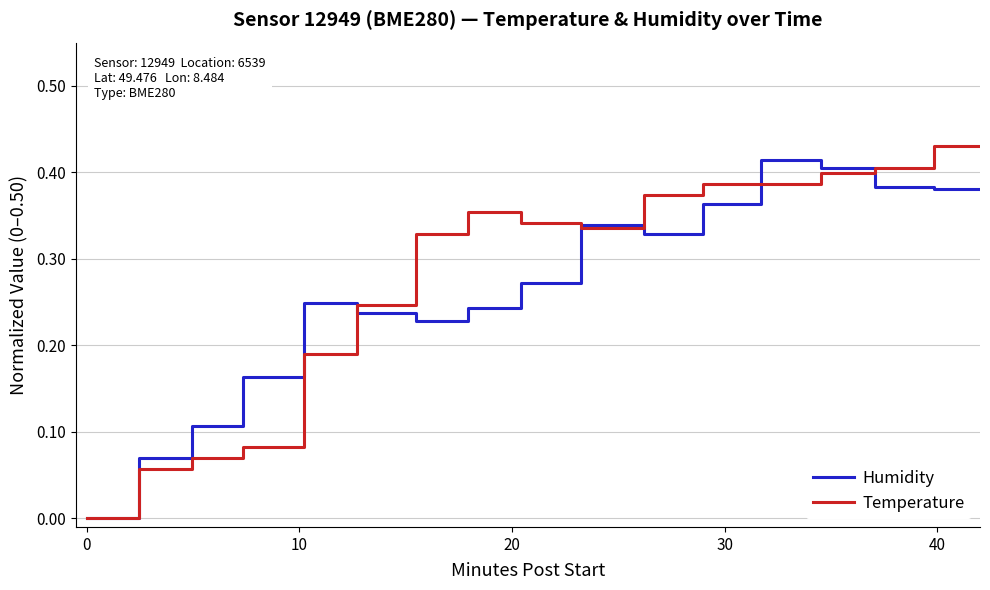

Which series has the largest total across all categories?

Temperature